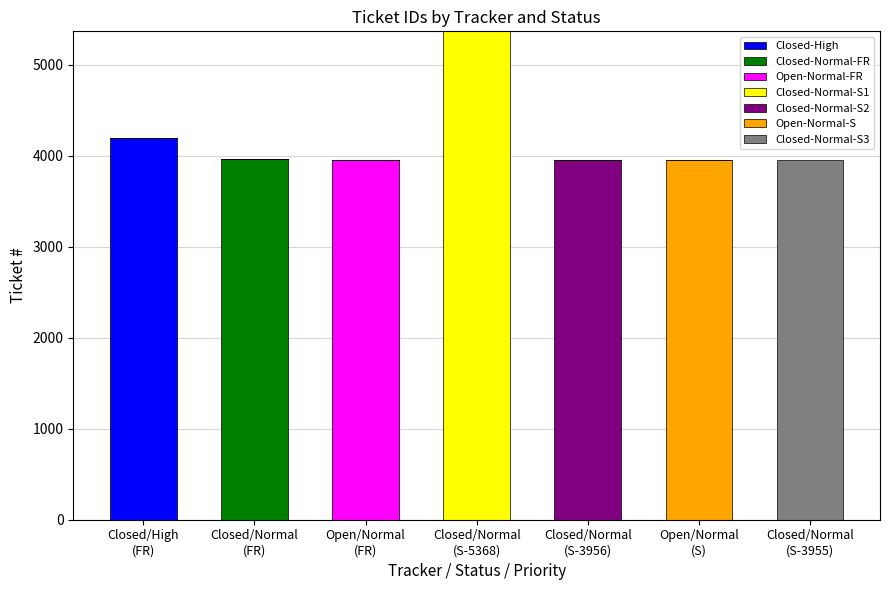

What is the maximum value for Closed-High?

4194